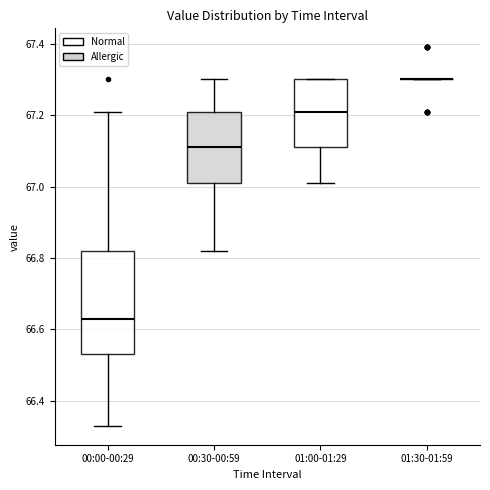

Reading left to right, read every box against the y-axis: the position of its median line, the range the box covers, and the ends of its whiskers. The values are not printed on the chart, so give them approximately, as read against the axis.

00:00-00:29: median 66.64, box 66.54 to 66.82, whiskers 66.34 to 67.22
00:30-00:59: median 67.12, box 67.02 to 67.22, whiskers 66.82 to 67.30
01:00-01:29: median 67.22, box 67.12 to 67.30, whiskers 67.02 to 67.30
01:30-01:59: box collapsed to a line at 67.30, whiskers 67.30 to 67.30